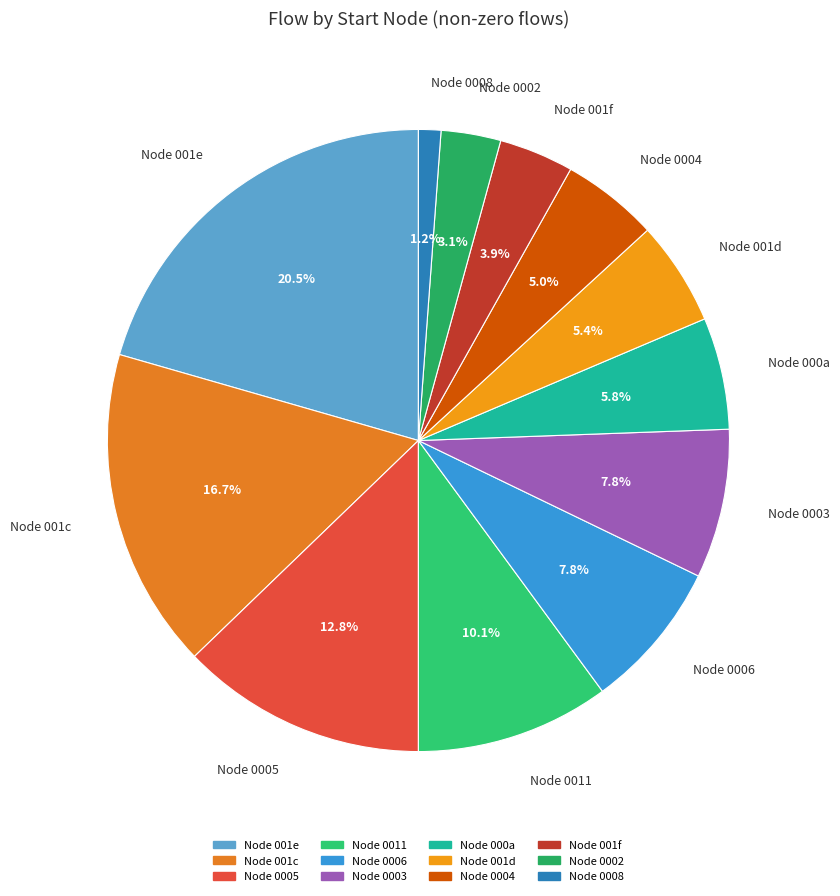

Count the number of slices in the pie.

12